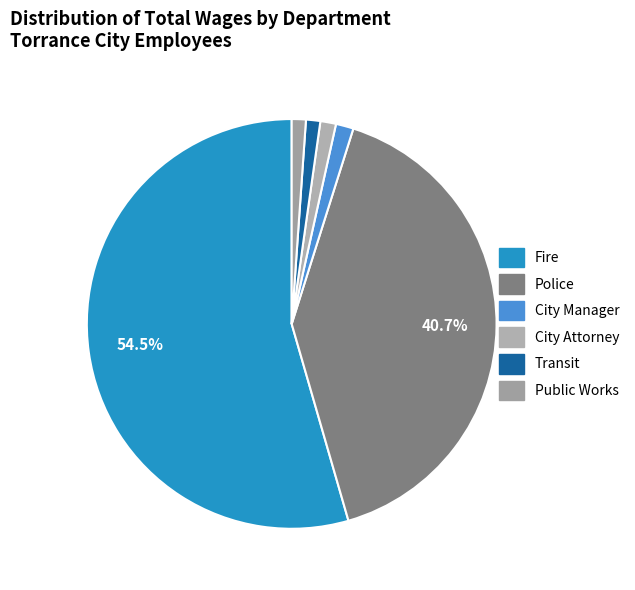

Between Police and City Manager, which is larger?

Police